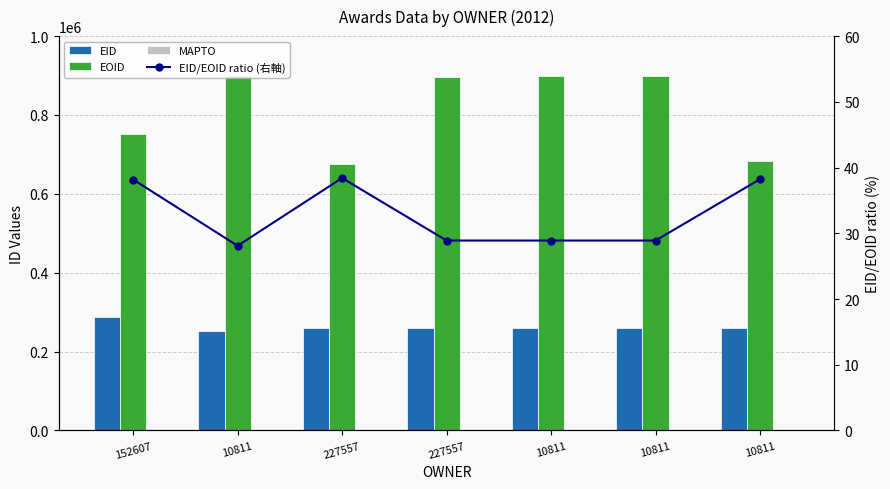

Are the bars horizontal?

No